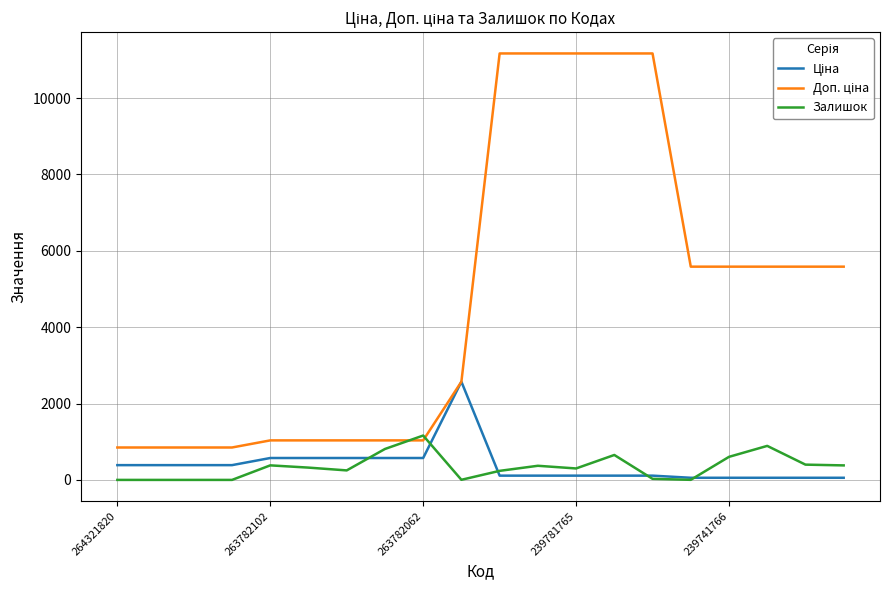

At how many categories does at least one series exceed 4148?

10